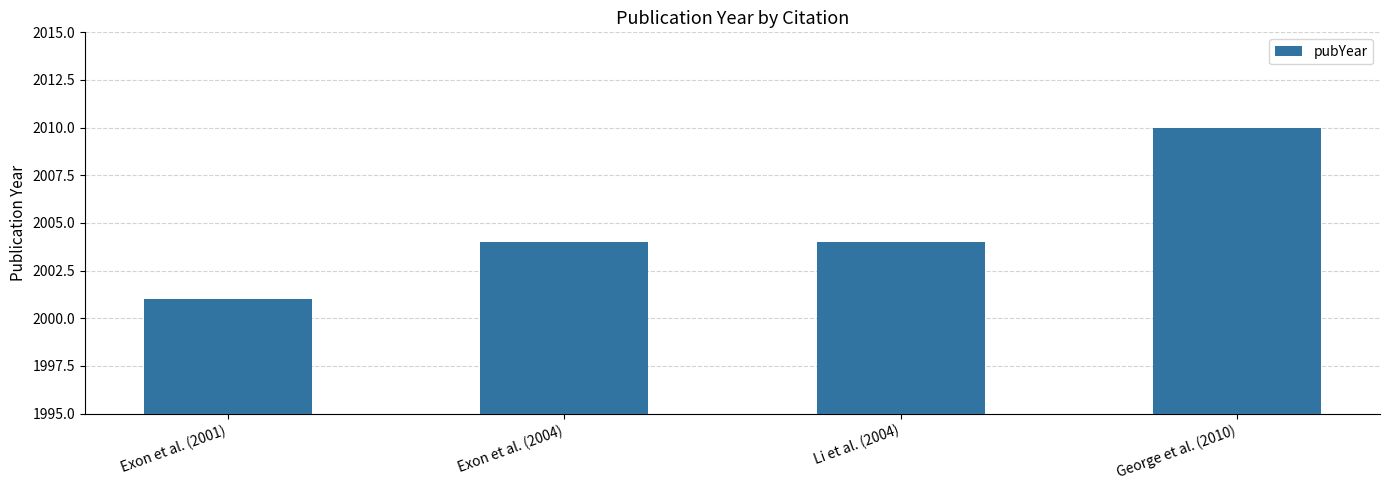

True or false: the data shows 1202 at Exon et al. (2004).

False